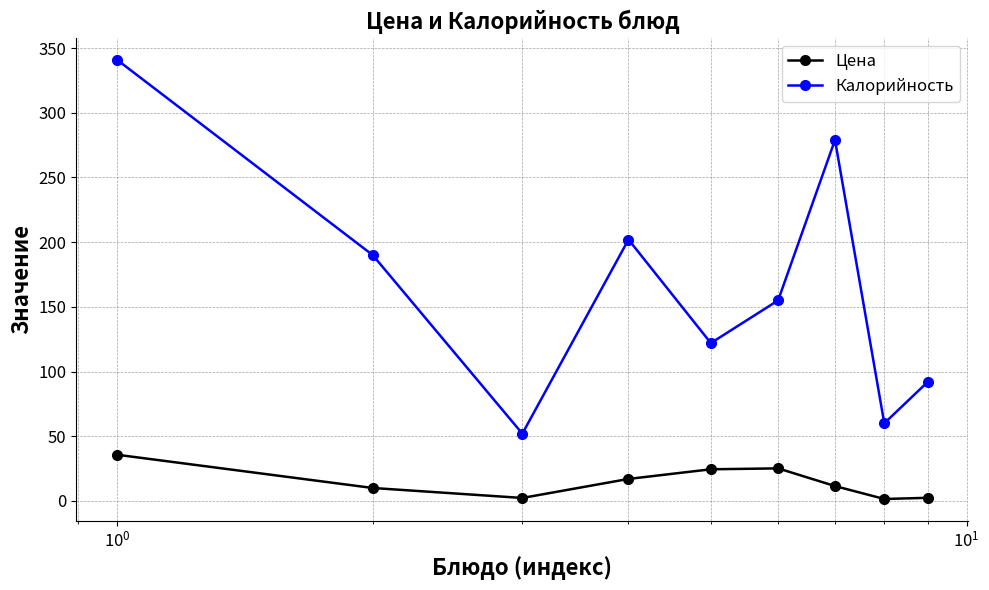

What is the sum of all Калорийность values?

1493.0